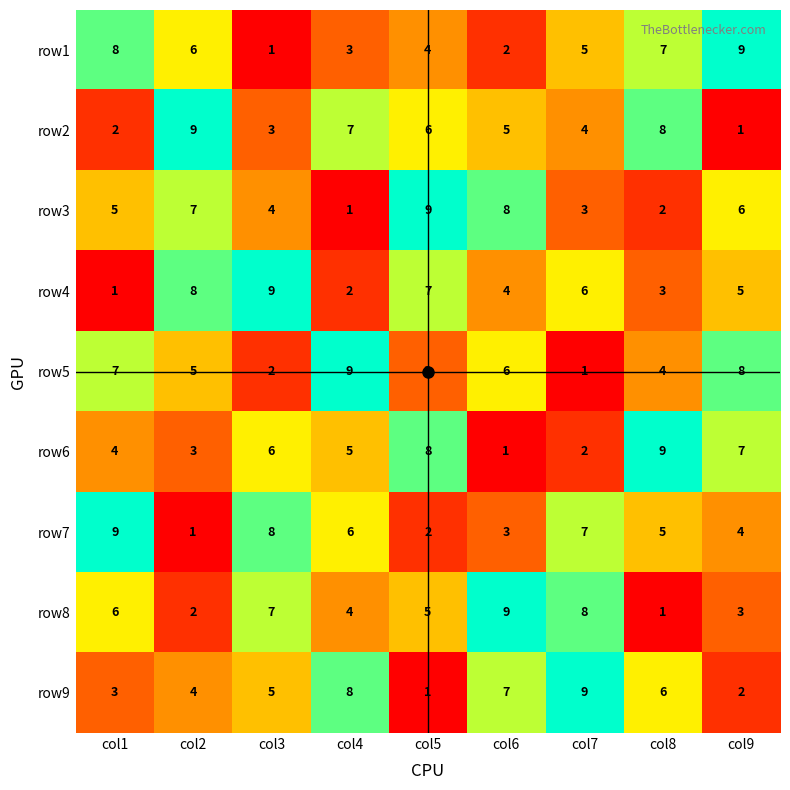

How many row8 values are between 3 and 7?

5